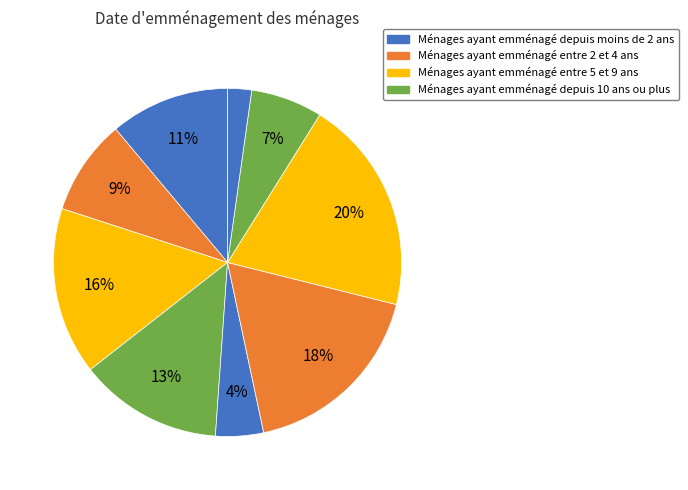

Count the number of slices in the pie.

9